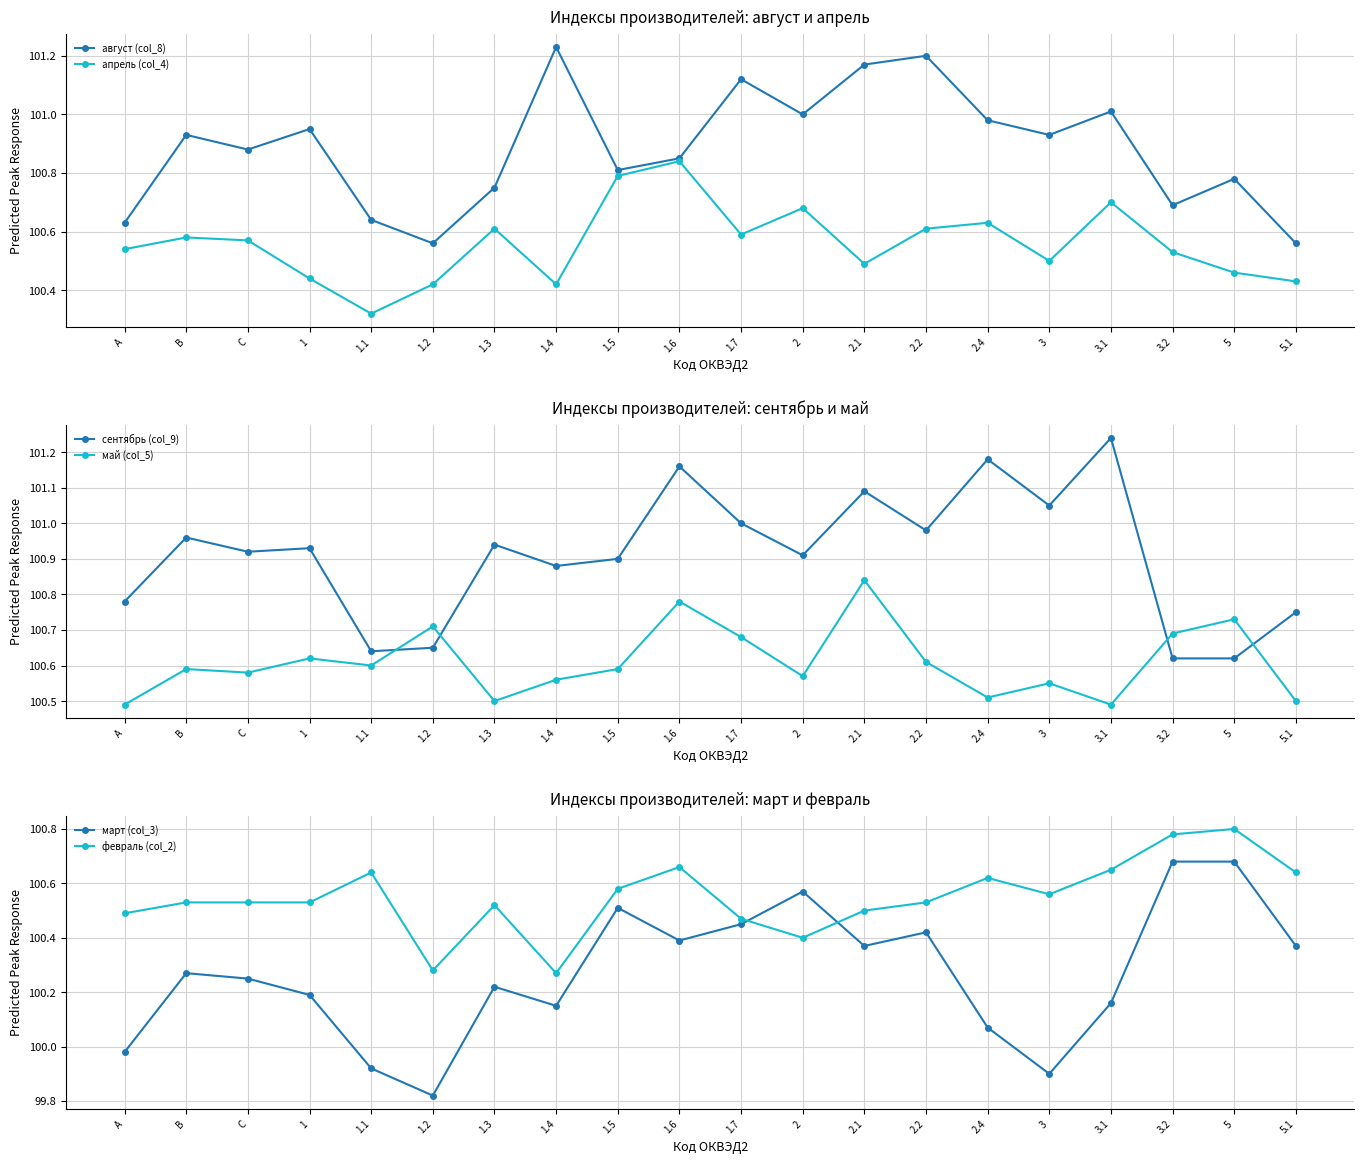

What is the difference between the сентябрь (col_9) values at 2 and 1.1?

0.3